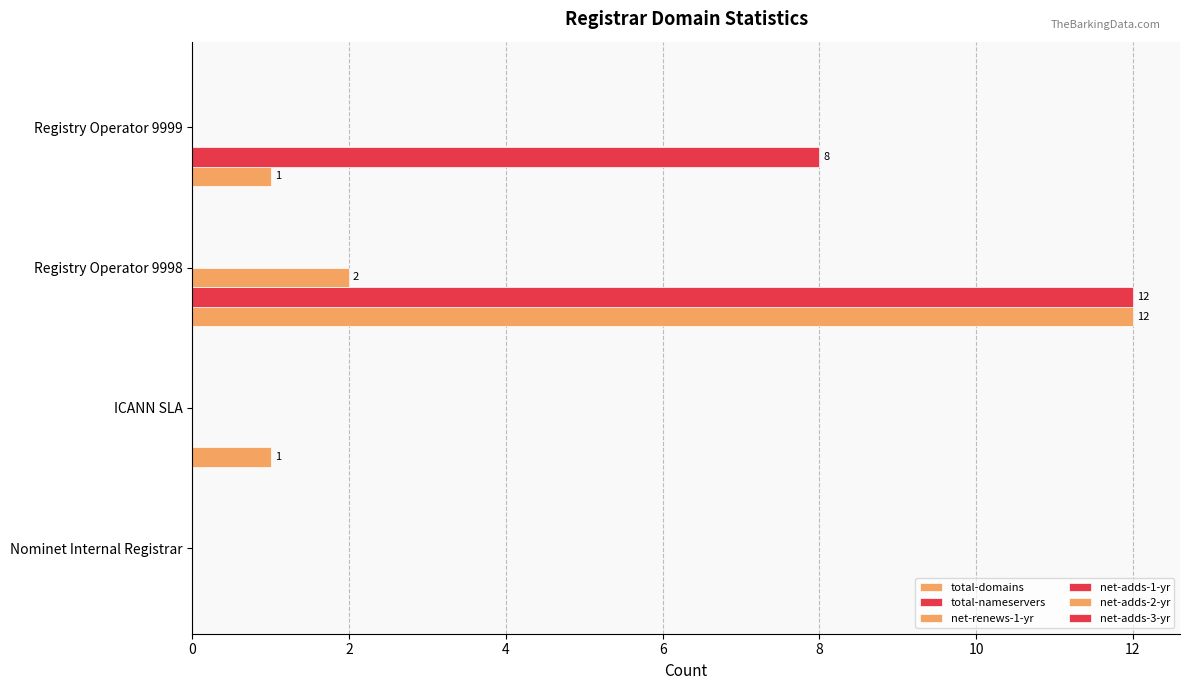

How many positive values does the total-nameservers series have?

2